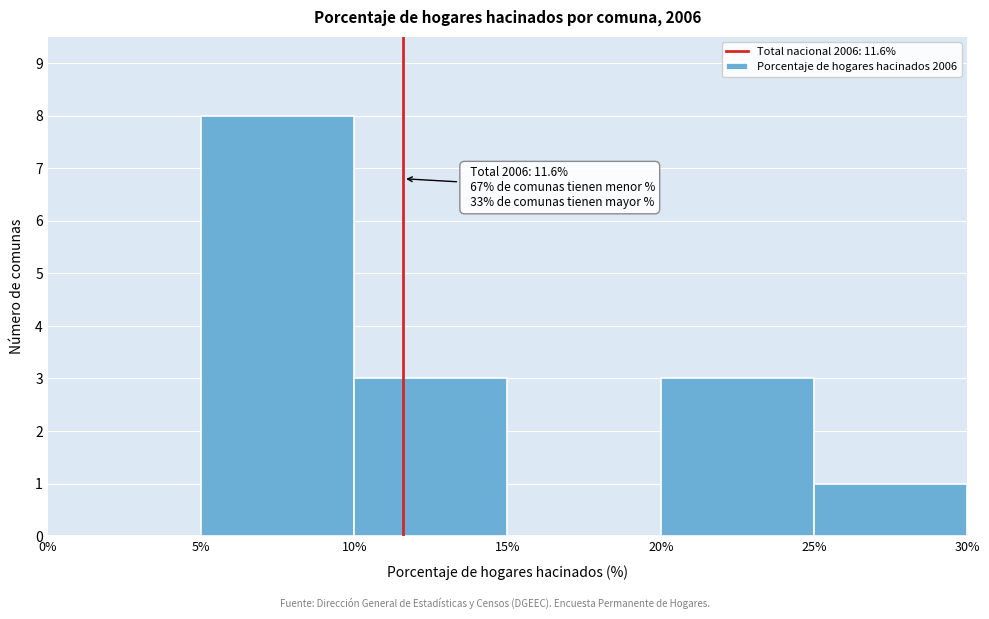

Which range on the x-axis has the tallest bar?

5% to 10%